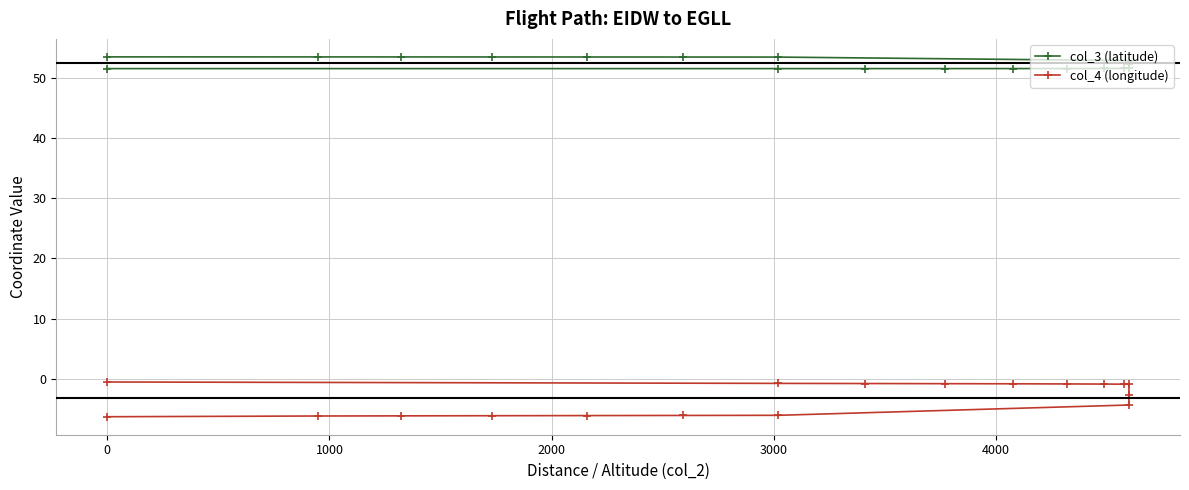

What is the value of the col_3 (latitude) point at the 2nd from the left?

53.4